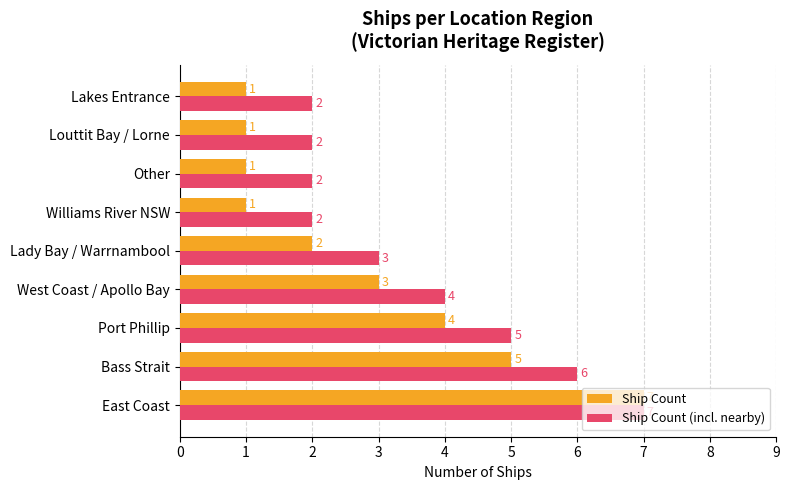

What is the greatest value displayed?

7